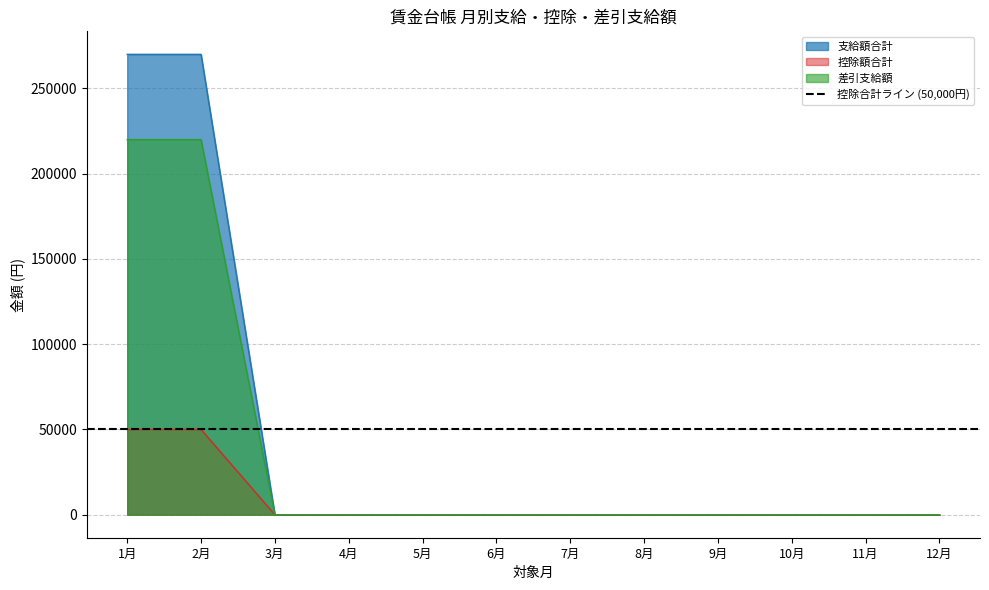

How many lines are shown in the chart?

3